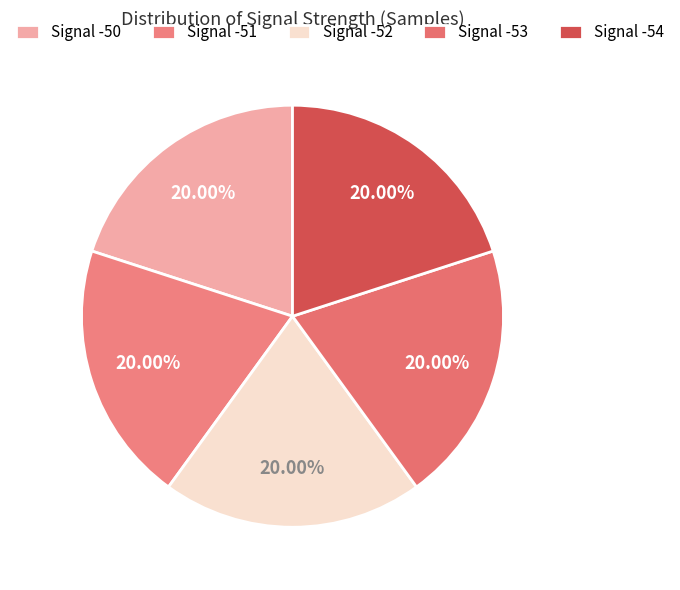

What percentage do Signal -50 and Signal -53 together represent?

40.0%